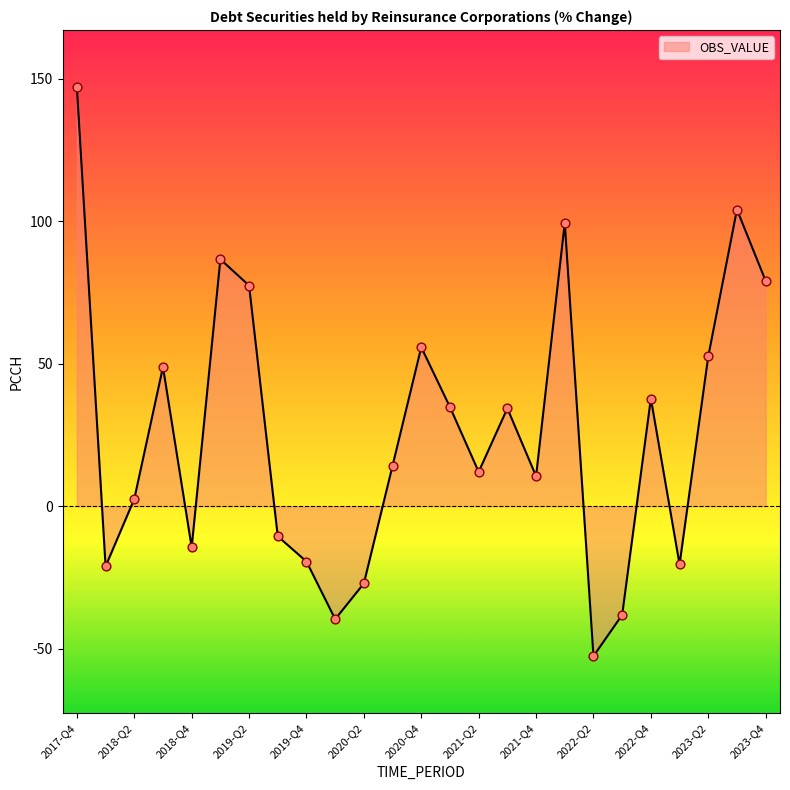

What is the greatest value displayed?

147.1